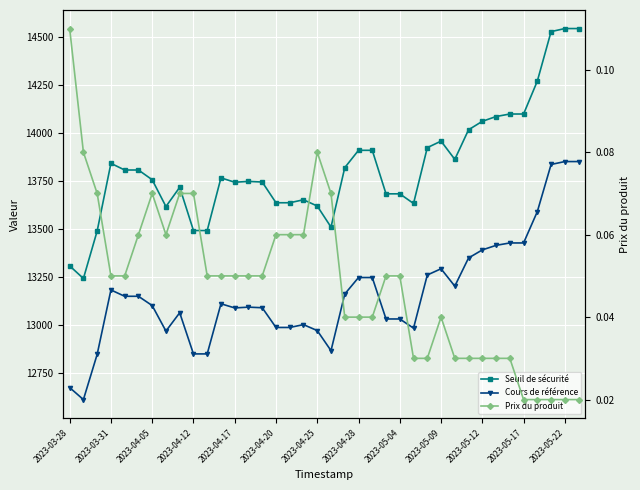

At which category does the chart reach its minimum across all series?

2023-05-17